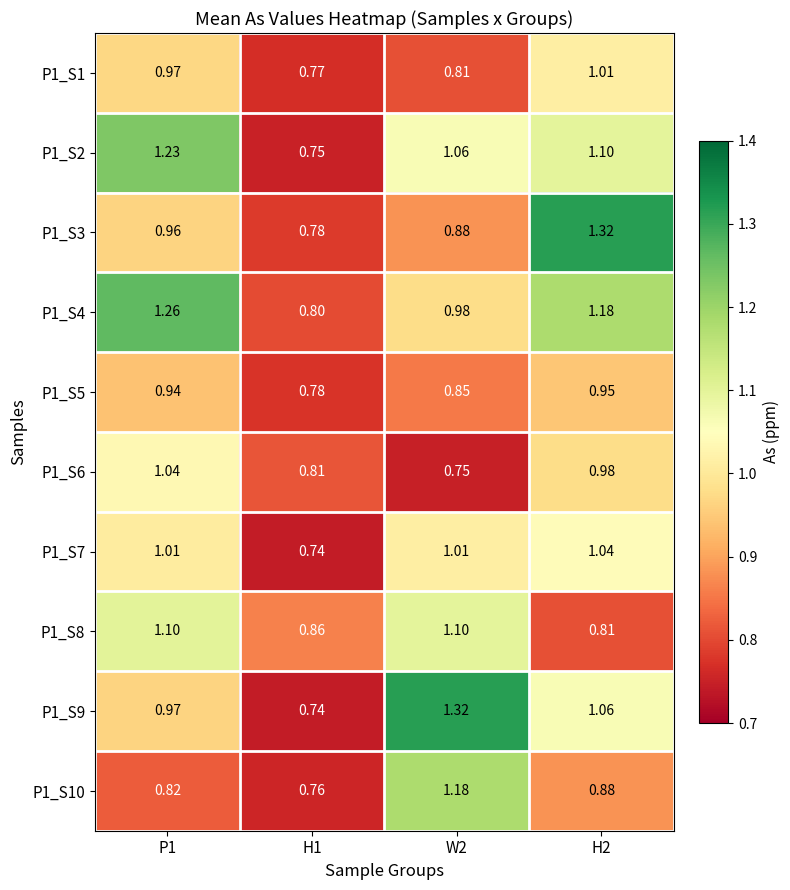

Is the value of P1_S4 at H1 greater than the value of P1_S7 at H2?

No